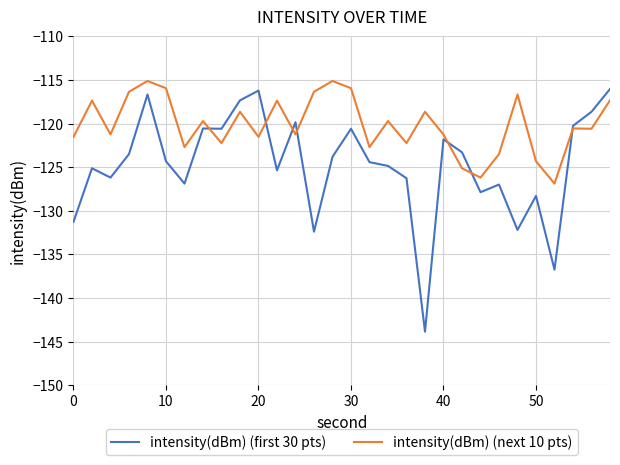

Which series has the largest range (max minus min)?

intensity(dBm) (first 30 pts)